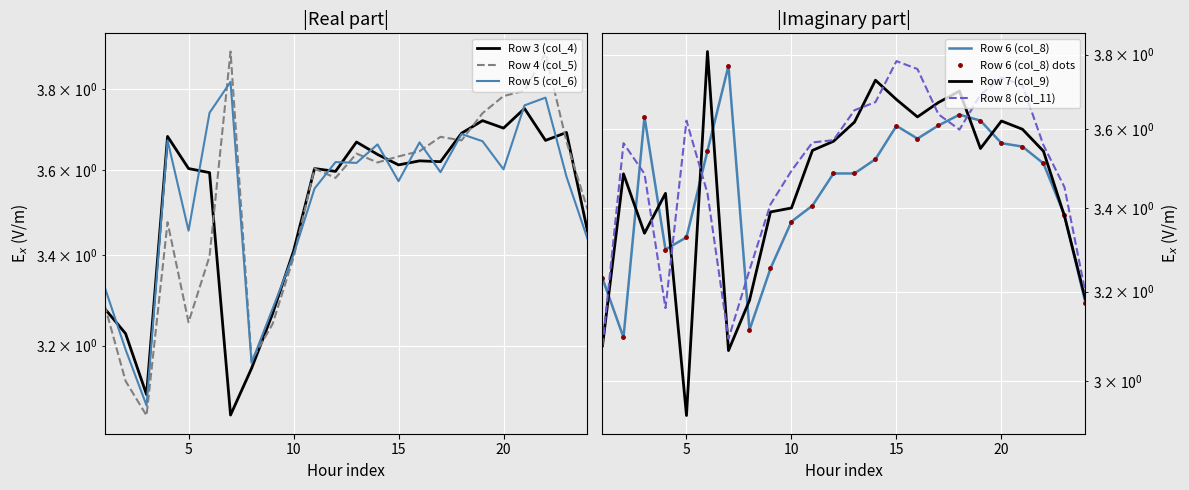

Which series has the widest spread of values?

Row 7 (col_9)